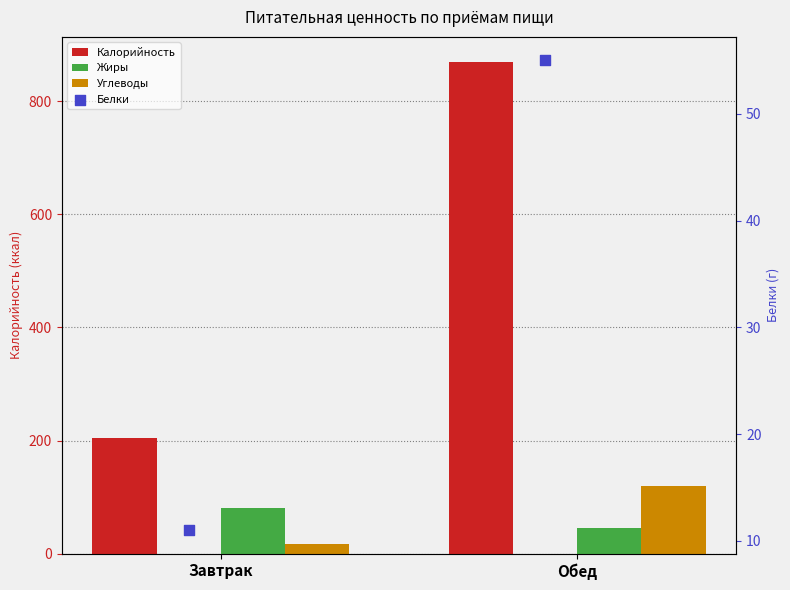

Which series has the widest spread of Y values?

Калорийность